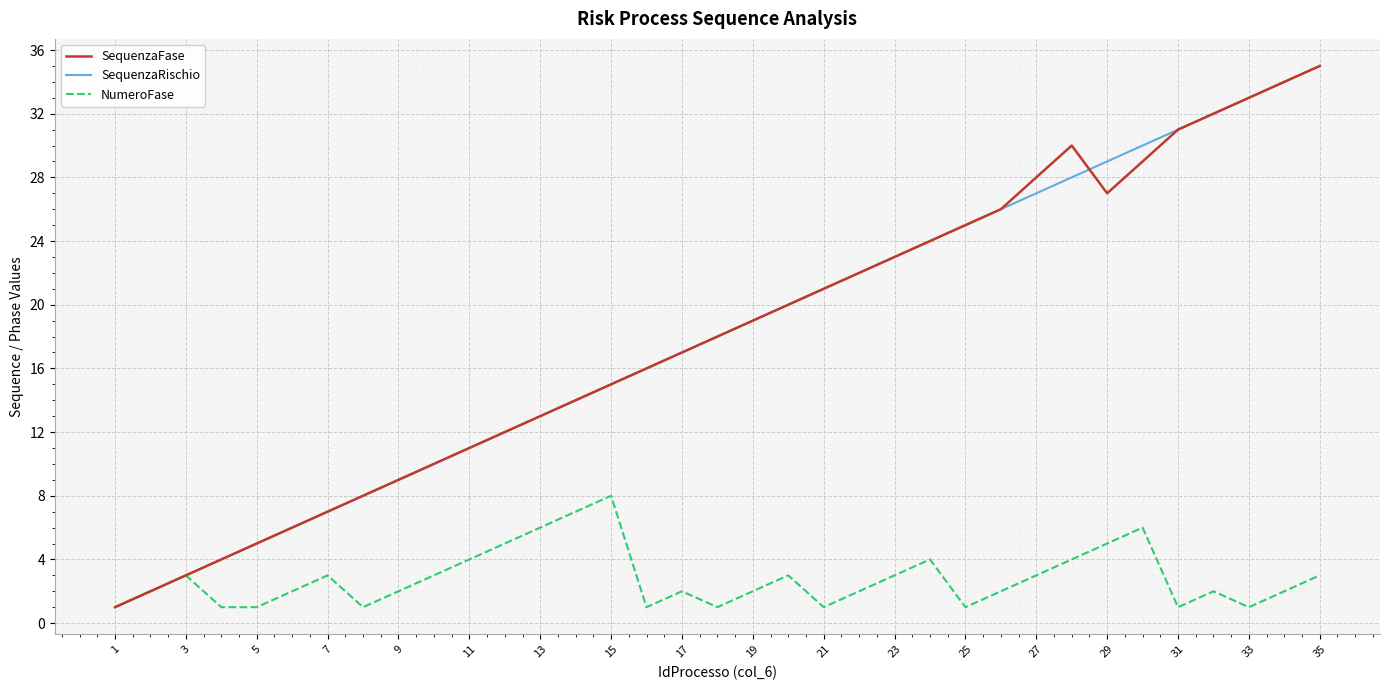

What is the greatest value displayed?

35